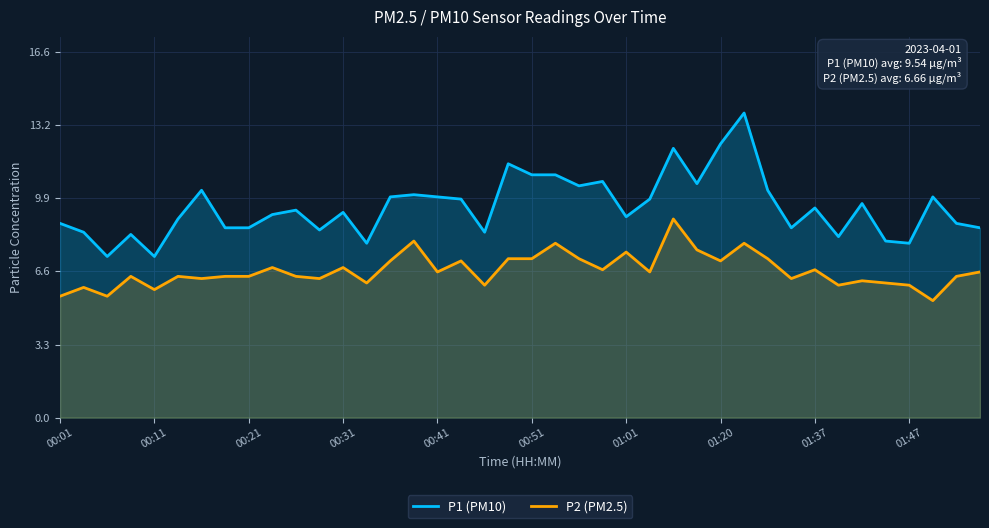

Reading left to right, what are all the values shown in this chart?

P1 (PM10): 8.8	8.4	7.3	8.3	7.3	9.0	10.3	8.6	8.6	9.2	9.4	8.5	9.3	7.9	10.0	10.1	10.0	9.9	8.4	11.5	11.0	11.0	10.5	10.7	9.1	9.9	12.2	10.6	12.4	13.8	10.3	8.6	9.5	8.2	9.7	8.0	7.9	10.0	8.8	8.6
P2 (PM2.5): 5.5	5.9	5.5	6.4	5.8	6.4	6.3	6.4	6.4	6.8	6.4	6.3	6.8	6.1	7.1	8.0	6.6	7.1	6.0	7.2	7.2	7.9	7.2	6.7	7.5	6.6	9.0	7.6	7.1	7.9	7.2	6.3	6.7	6.0	6.2	6.1	6.0	5.3	6.4	6.6